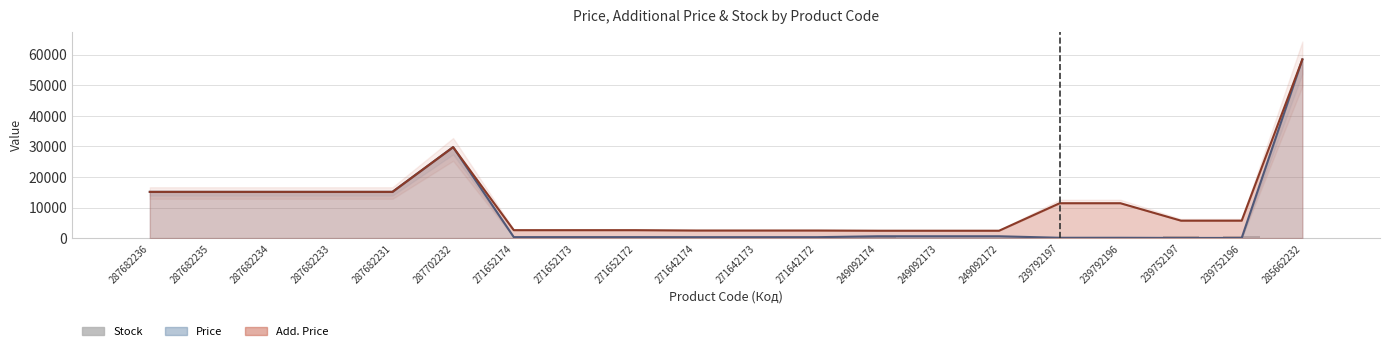

What is the label of the 20th bar from the right?

287682236